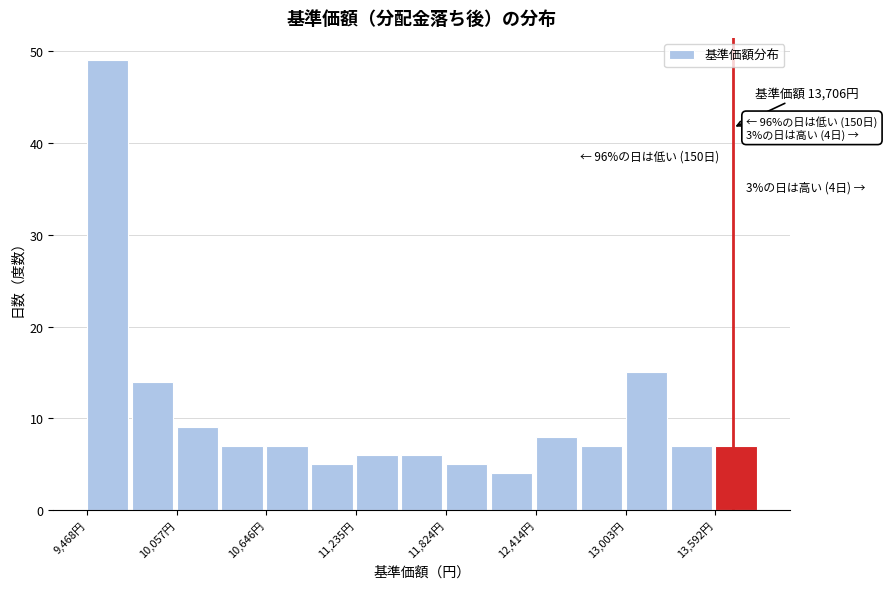

Around what value on the x-axis is the tallest bar? Give the approximate position of its centre, as read against the axis.

9600